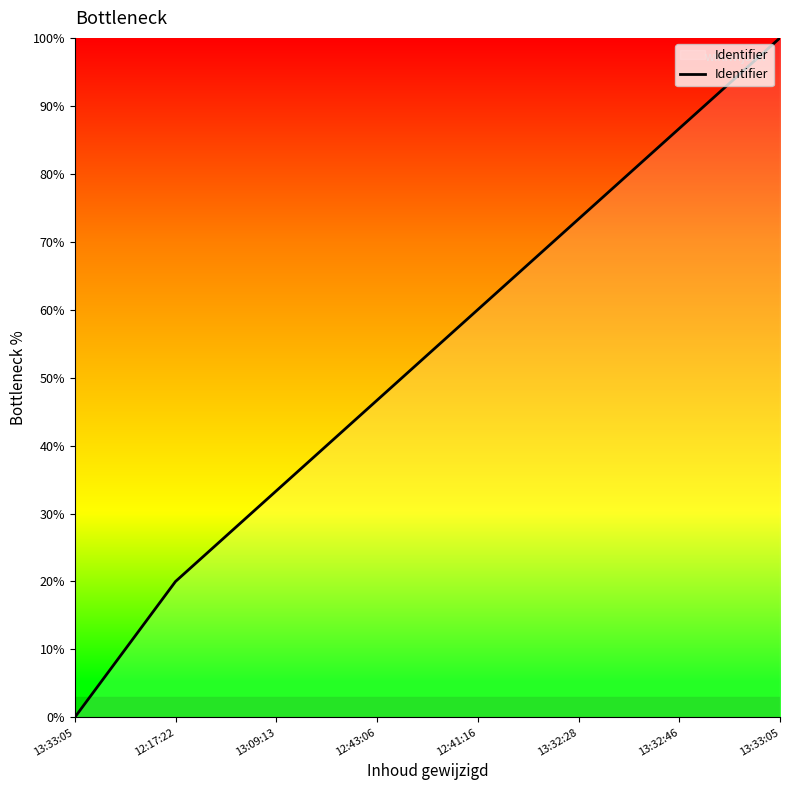

Does the chart display data point markers on the line(s)?

No